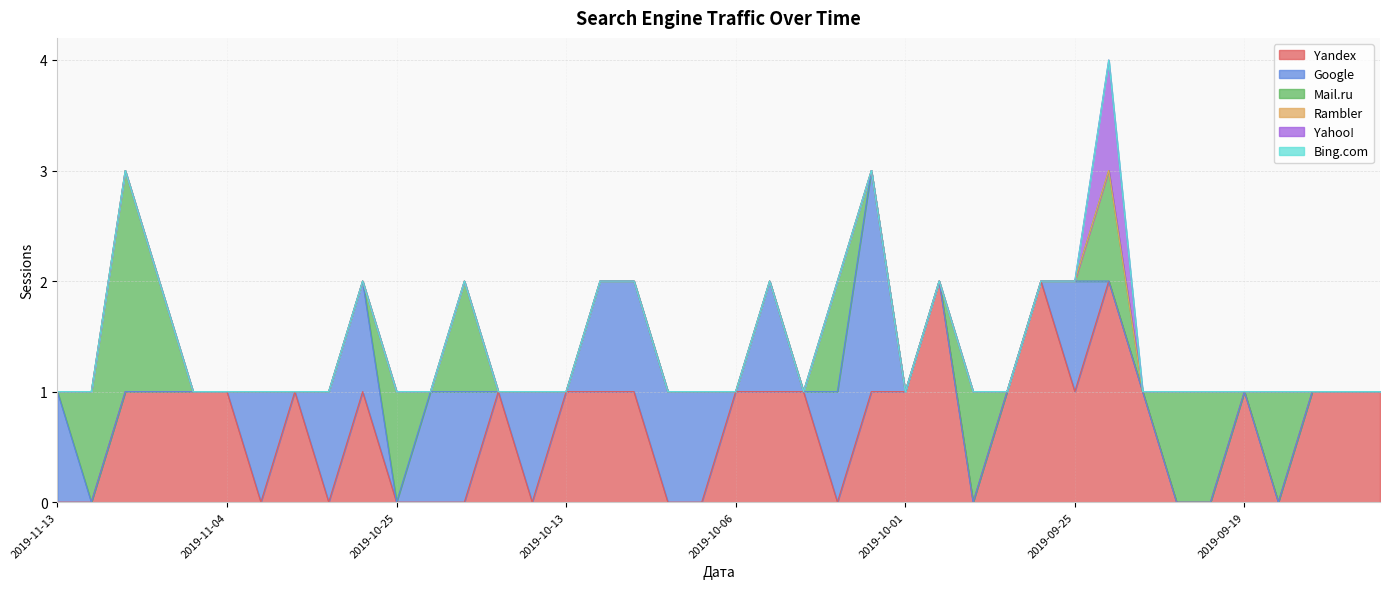

Does the chart display data point markers on the line(s)?

No